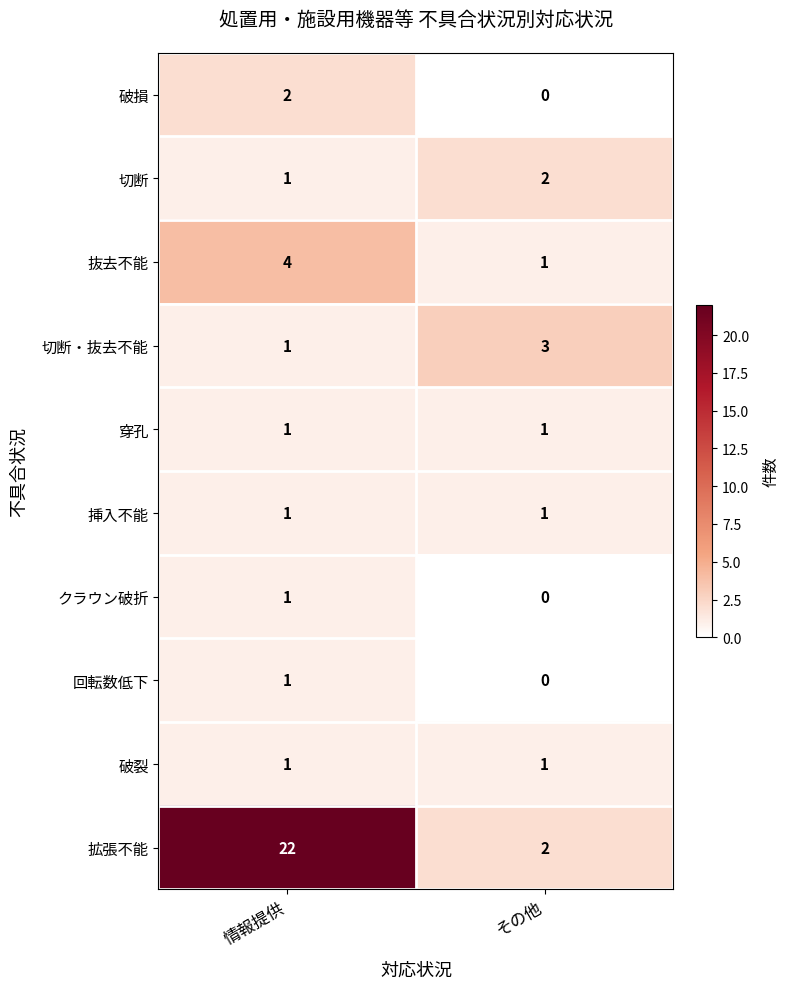

At which category is the sum across all series the highest?

情報提供